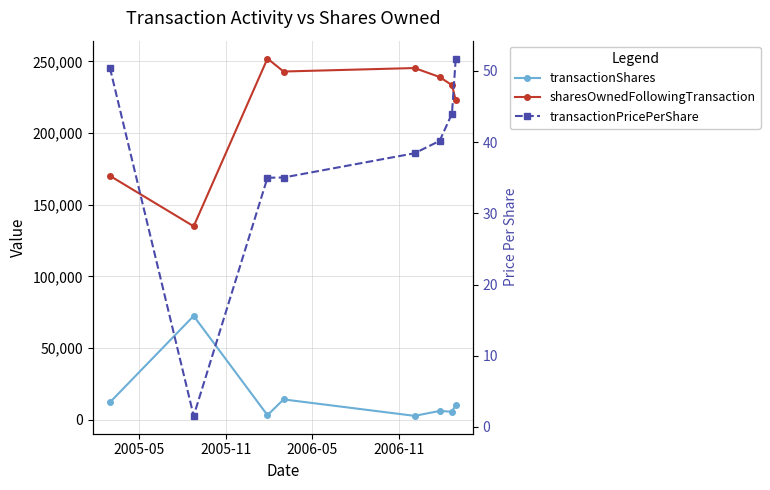

True or false: sharesOwnedFollowingTransaction and transactionShares intersect in this chart.

False